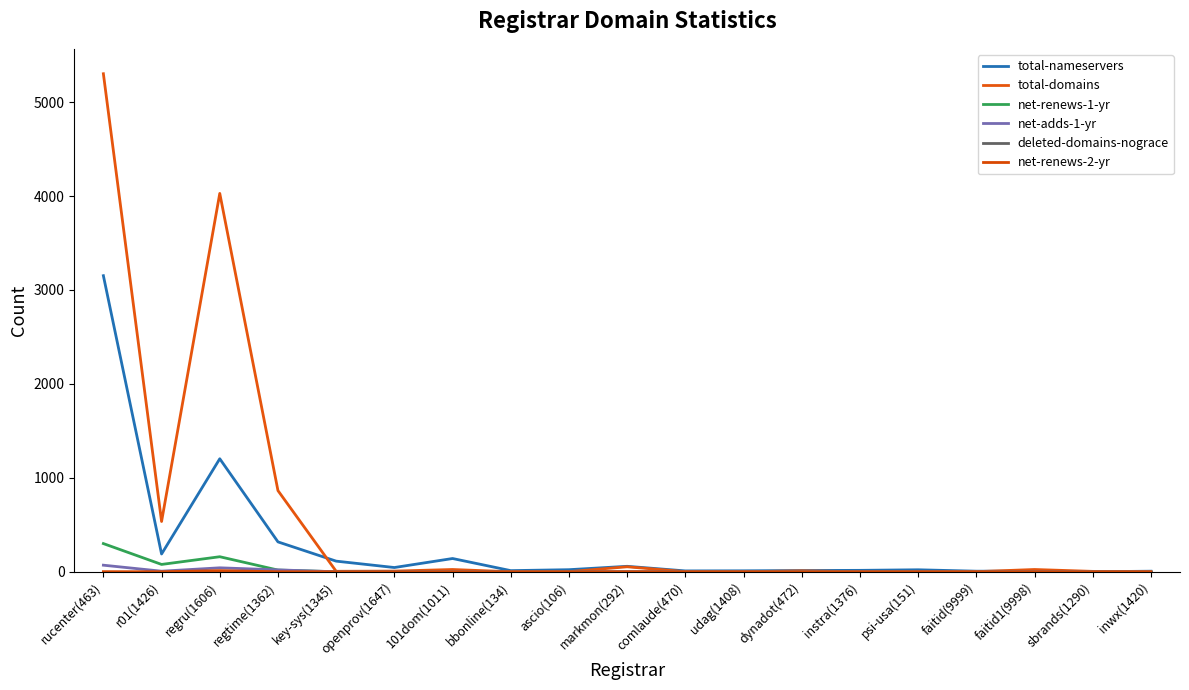

At how many categories does at least one series exceed 4351?

1